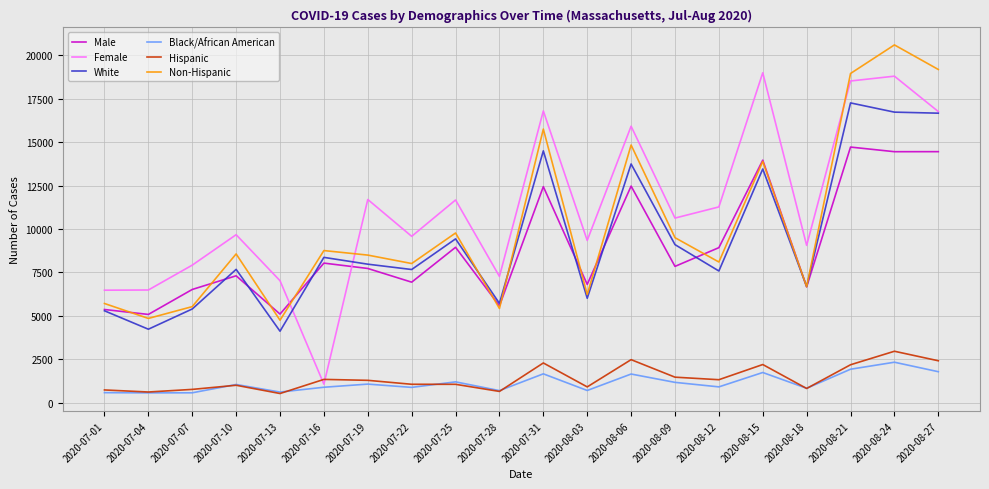

Which series has the largest total across all categories?

Female